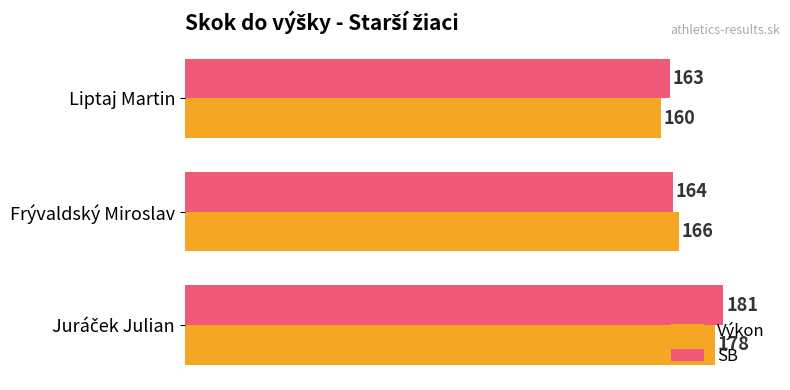

How many data points does each series have?

3